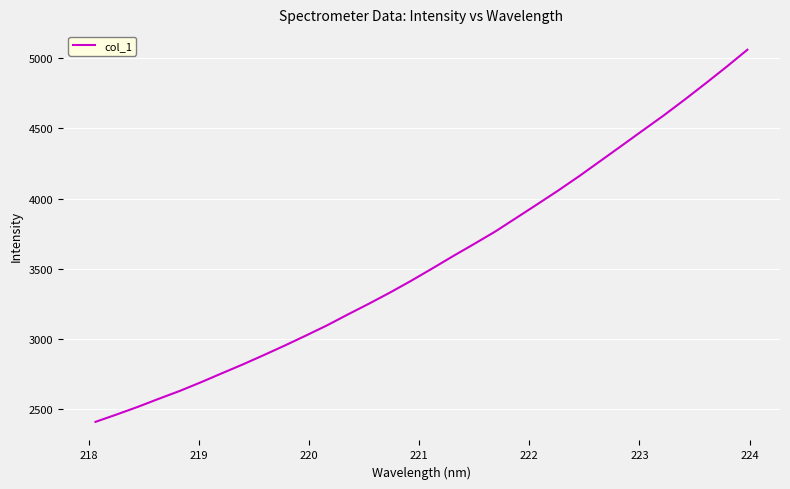

What is the smallest value displayed?

2410.3